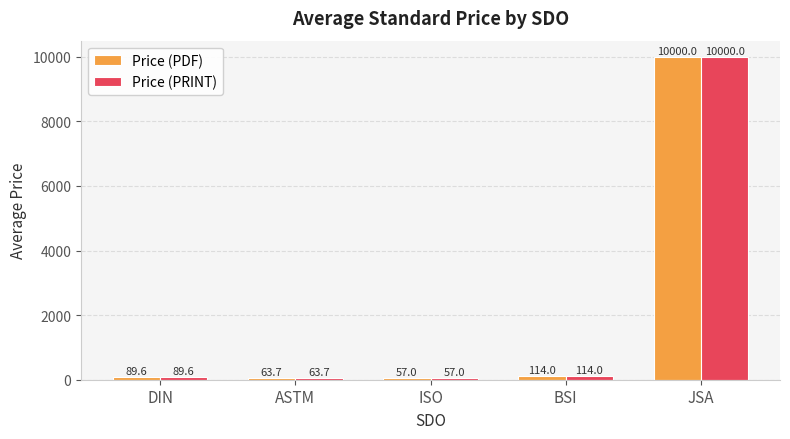

Is the value of Price (PDF) at ASTM greater than the value of Price (PRINT) at BSI?

No